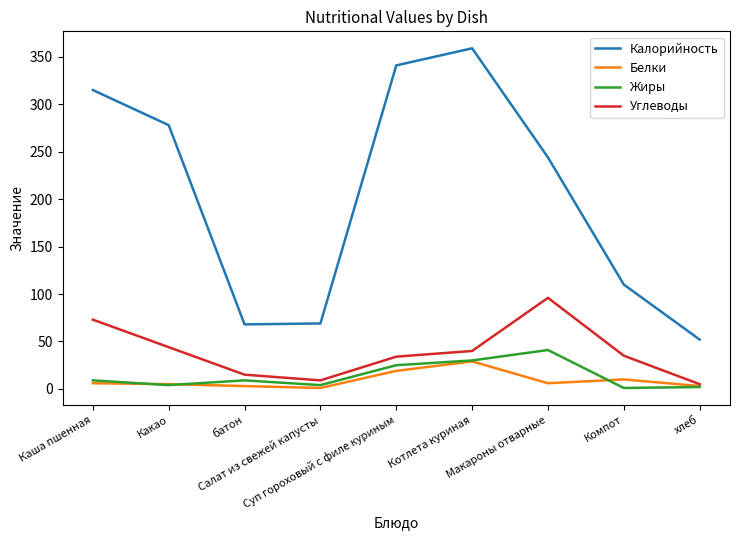

List the series in order of their peak value, lowest first.

Белки, Жиры, Углеводы, Калорийность